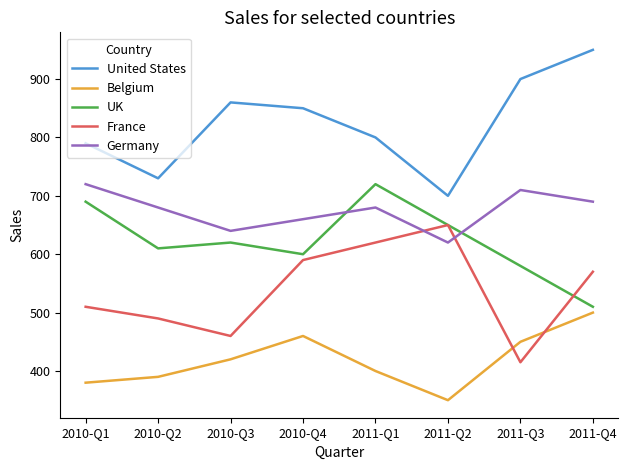

What is the minimum value shown in the chart?

350